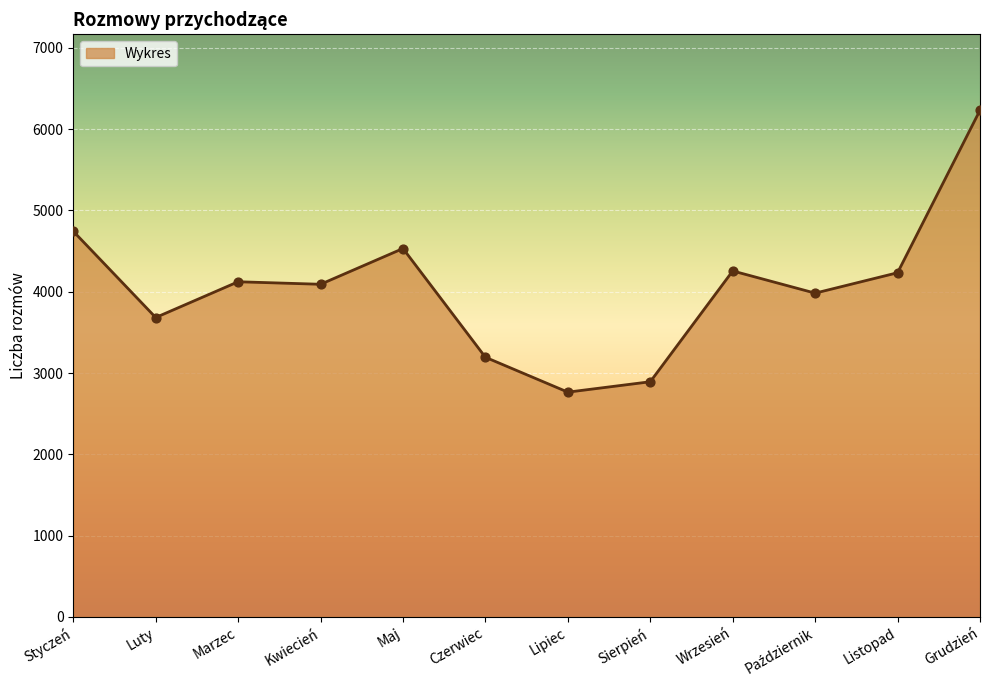

Approximately how many times larger is the value at Listopad compared to Czerwiec?

1.3